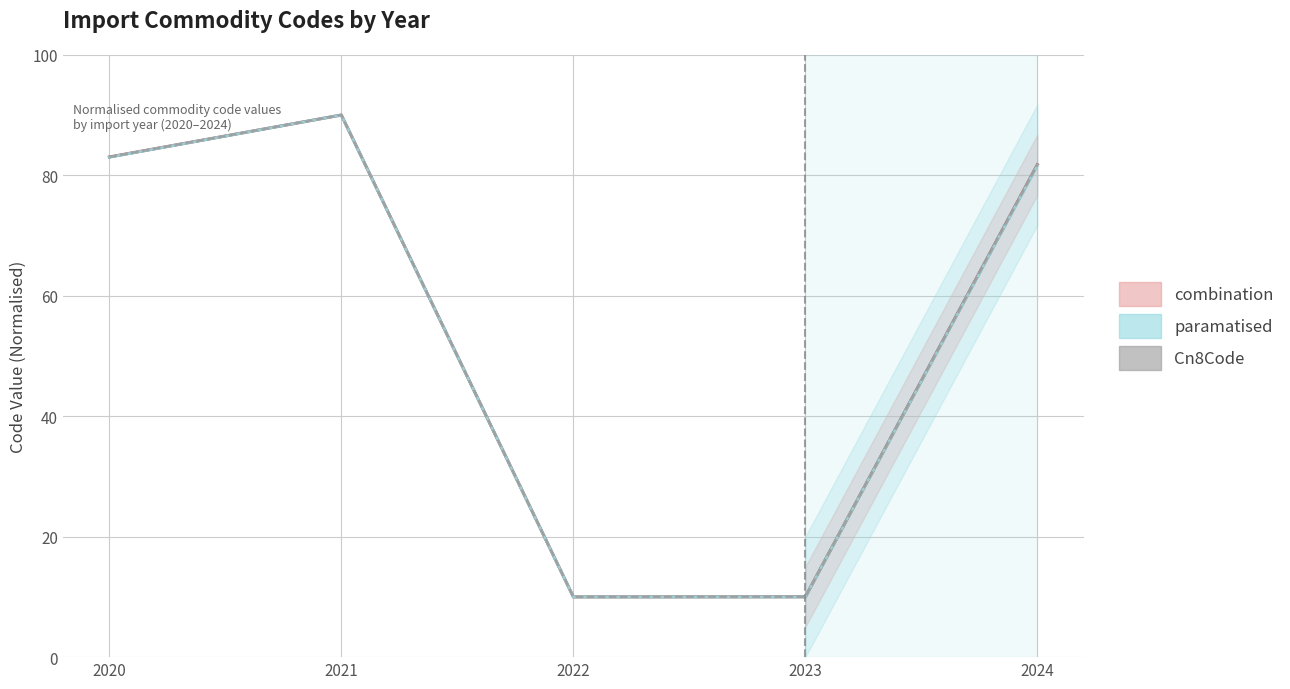

Where is the first local maximum for Commodity_Hs4Code?

2021